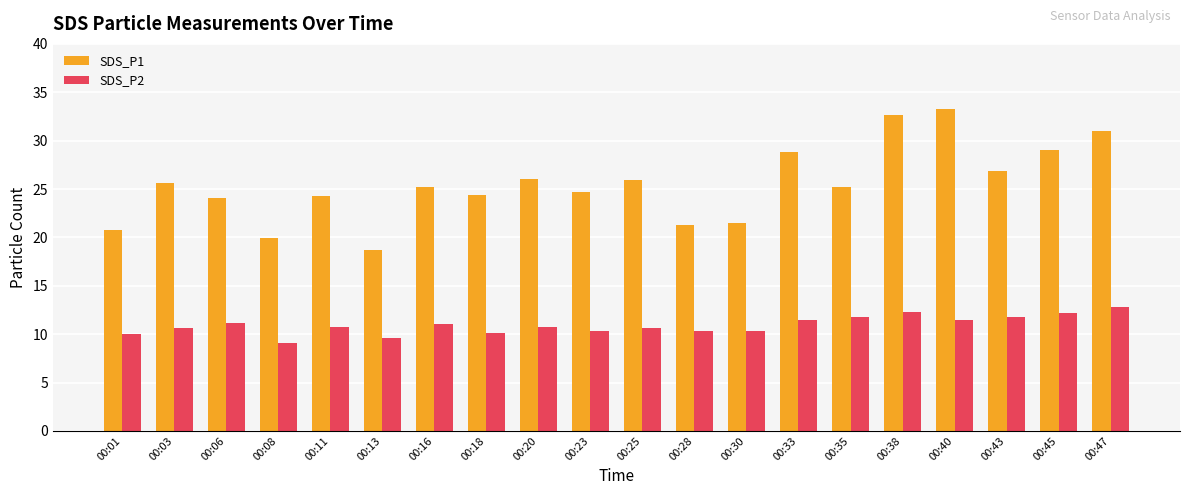

The SDS_P2 series shows 9.6 at 00:13. True or false?

True